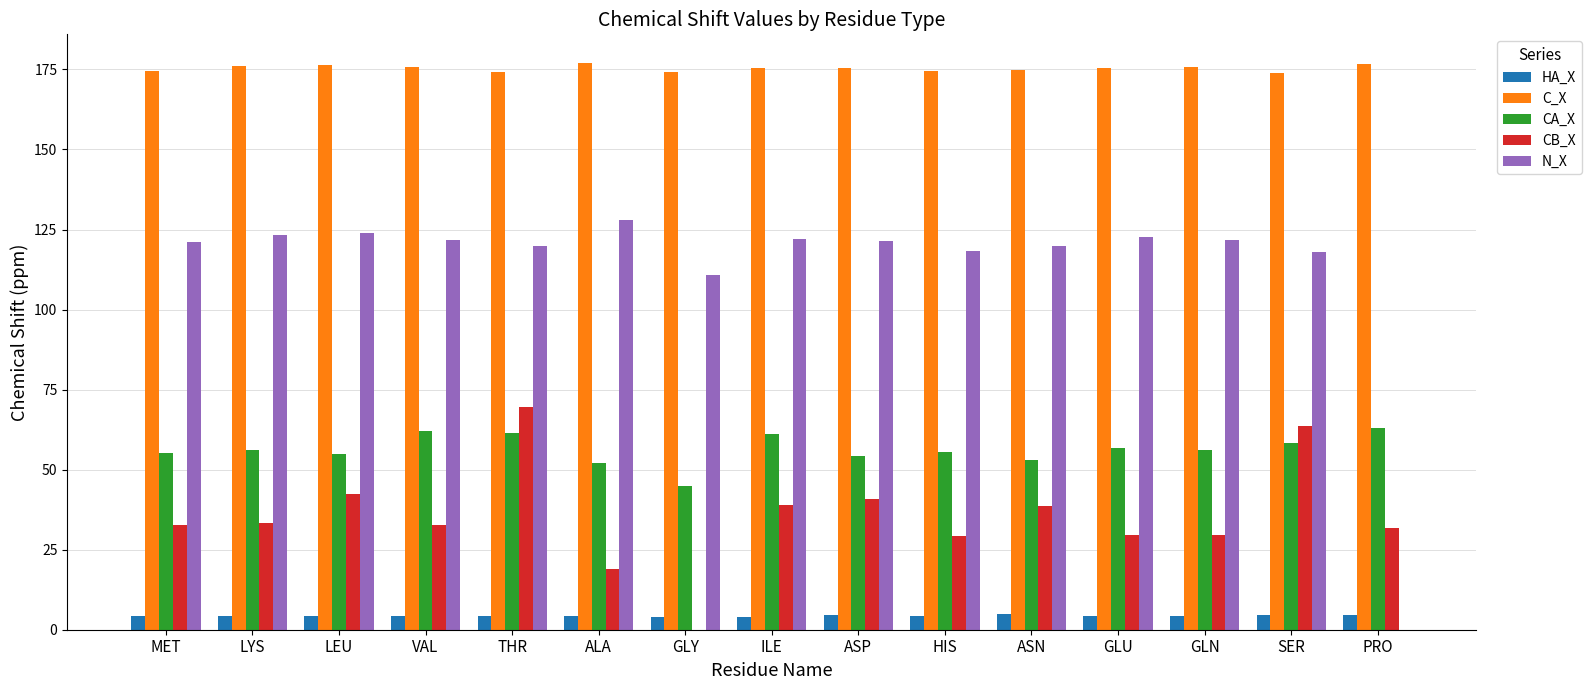

True or false: CA_X has a value of 58.4 at SER.

True